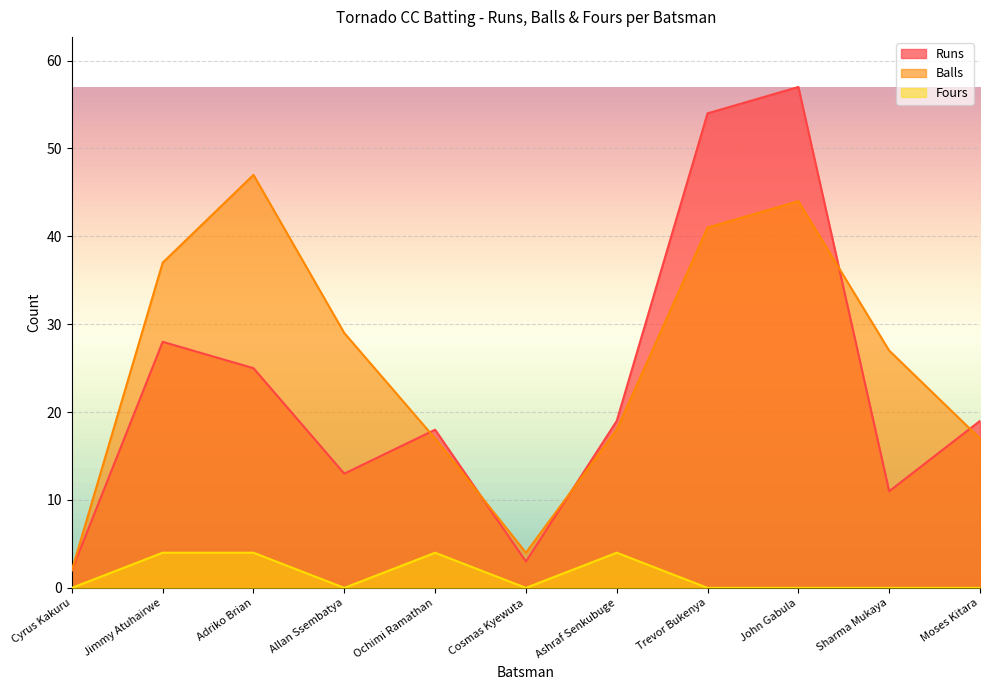

At which label does Runs reach its peak?

John Gabula